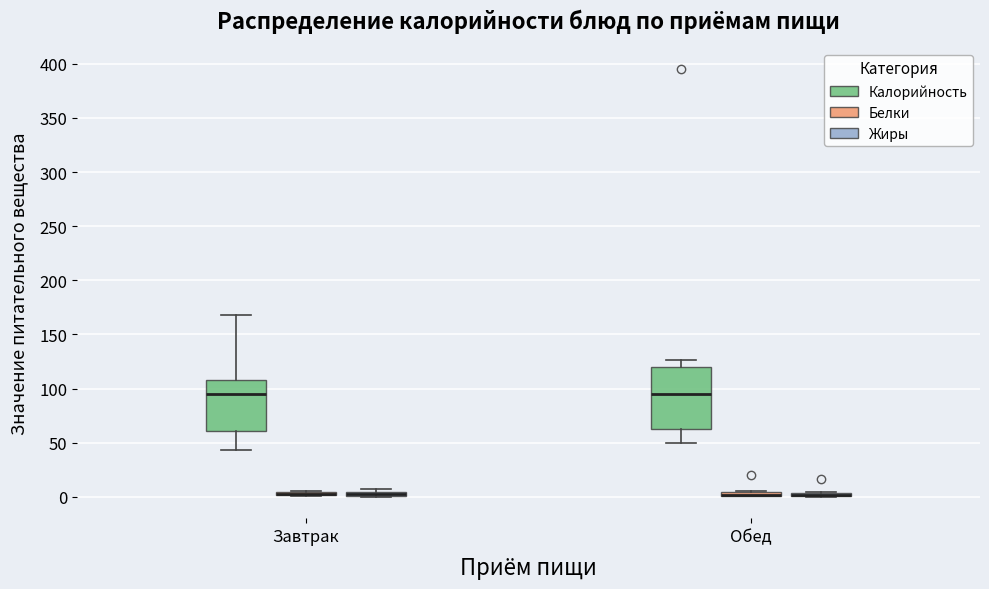

Where is the upper edge of the box for Обед (Белки) on the y-axis? The values are not printed on the chart, so give them approximately, as read against the axis.

5